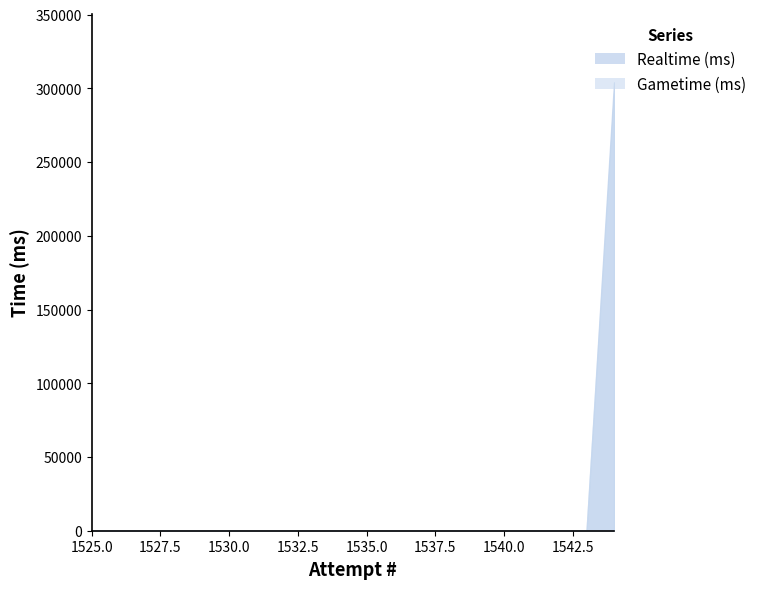

What are all the series names shown in the legend?

Realtime (ms), Gametime (ms)